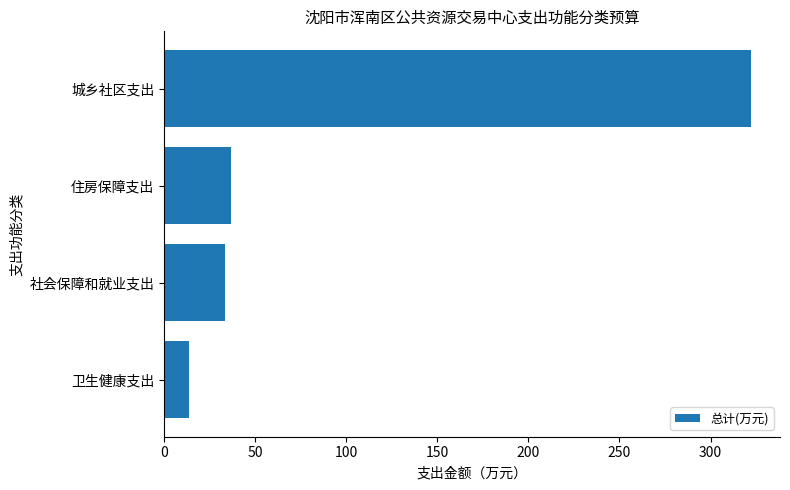

What is the difference between the maximum and minimum values?

308.3